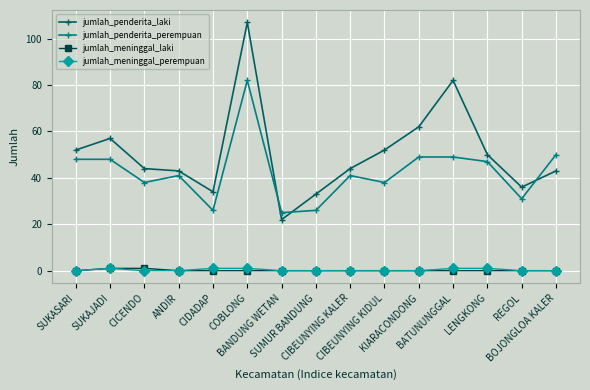

What position from the left is SUKAJADI?

2